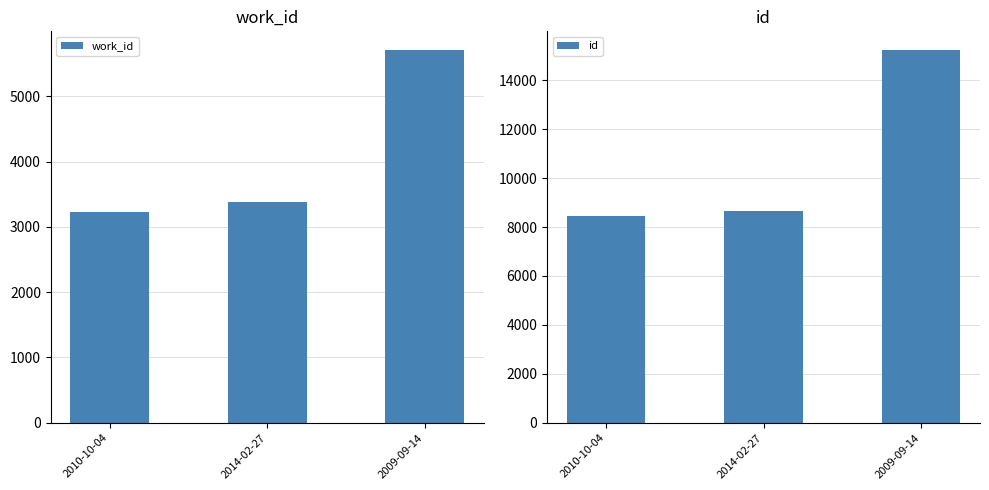

What is the sum of all work_id values?

12318